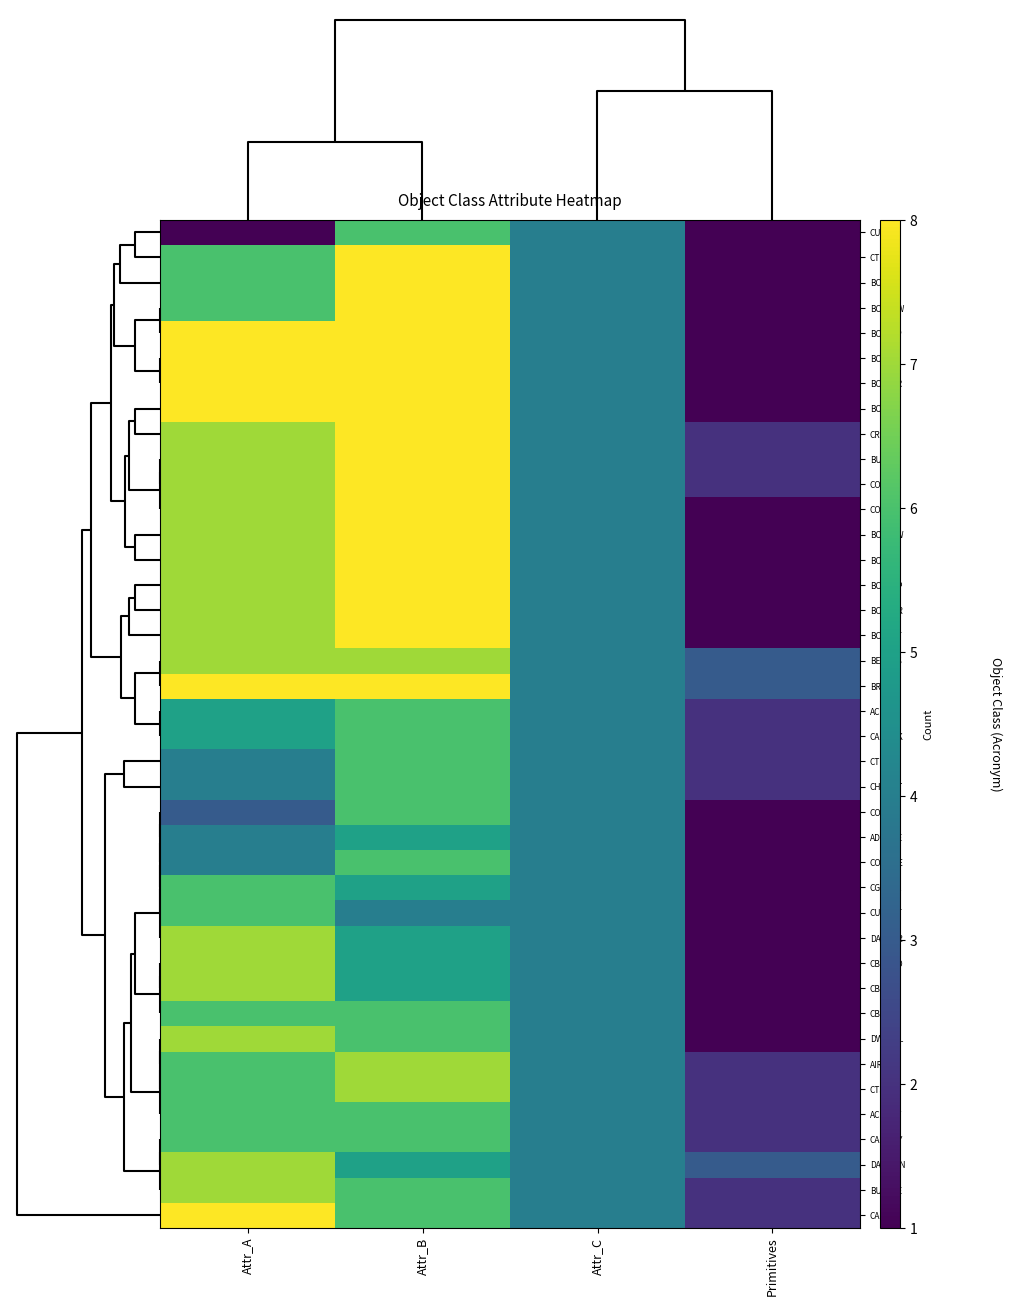

Reading left to right, extract all data points from this chart.

CUSZNE: Attr_A=1	Attr_B=6	Attr_C=4	Primitives=1
CTRPNT: Attr_A=6	Attr_B=8	Attr_C=4	Primitives=1
BCNISD: Attr_A=6	Attr_B=8	Attr_C=4	Primitives=1
BCNSAW: Attr_A=6	Attr_B=8	Attr_C=4	Primitives=1
BOYSPP: Attr_A=8	Attr_B=8	Attr_C=4	Primitives=1
BOYLAT: Attr_A=8	Attr_B=8	Attr_C=4	Primitives=1
BOYCAR: Attr_A=8	Attr_B=8	Attr_C=4	Primitives=1
BOYINB: Attr_A=8	Attr_B=8	Attr_C=4	Primitives=1
CRANES: Attr_A=7	Attr_B=8	Attr_C=4	Primitives=2
BUISGL: Attr_A=7	Attr_B=8	Attr_C=4	Primitives=2
CONVYR: Attr_A=7	Attr_B=8	Attr_C=4	Primitives=2
COALNE: Attr_A=7	Attr_B=8	Attr_C=4	Primitives=1
BOYSAW: Attr_A=7	Attr_B=8	Attr_C=4	Primitives=1
BOYISD: Attr_A=7	Attr_B=8	Attr_C=4	Primitives=1
BCNSPP: Attr_A=7	Attr_B=8	Attr_C=4	Primitives=1
BCNCAR: Attr_A=7	Attr_B=8	Attr_C=4	Primitives=1
BCNLAT: Attr_A=7	Attr_B=8	Attr_C=4	Primitives=1
BERTHS: Attr_A=7	Attr_B=7	Attr_C=4	Primitives=3
BRIDGE: Attr_A=8	Attr_B=8	Attr_C=4	Primitives=3
ACHARE: Attr_A=5	Attr_B=6	Attr_C=4	Primitives=2
CANBNK: Attr_A=5	Attr_B=6	Attr_C=4	Primitives=2
CTNARE: Attr_A=4	Attr_B=6	Attr_C=4	Primitives=2
CHKPNT: Attr_A=4	Attr_B=6	Attr_C=4	Primitives=2
COSARE: Attr_A=3	Attr_B=6	Attr_C=4	Primitives=1
ADMARE: Attr_A=4	Attr_B=5	Attr_C=4	Primitives=1
CONZNE: Attr_A=4	Attr_B=6	Attr_C=4	Primitives=1
CGUSTA: Attr_A=6	Attr_B=5	Attr_C=4	Primitives=1
CURENT: Attr_A=6	Attr_B=4	Attr_C=4	Primitives=1
DAYMAR: Attr_A=7	Attr_B=5	Attr_C=4	Primitives=1
CBLOHD: Attr_A=7	Attr_B=5	Attr_C=4	Primitives=1
CBLSUB: Attr_A=7	Attr_B=5	Attr_C=4	Primitives=1
CBLARE: Attr_A=6	Attr_B=6	Attr_C=4	Primitives=1
DWRTCL: Attr_A=7	Attr_B=6	Attr_C=4	Primitives=1
AIRARE: Attr_A=6	Attr_B=7	Attr_C=4	Primitives=2
CTSARE: Attr_A=6	Attr_B=7	Attr_C=4	Primitives=2
ACHBRT: Attr_A=6	Attr_B=6	Attr_C=4	Primitives=2
CAUSWY: Attr_A=6	Attr_B=6	Attr_C=4	Primitives=2
DAMCON: Attr_A=7	Attr_B=5	Attr_C=4	Primitives=3
BUAARE: Attr_A=7	Attr_B=6	Attr_C=4	Primitives=2
CANALS: Attr_A=8	Attr_B=6	Attr_C=4	Primitives=2